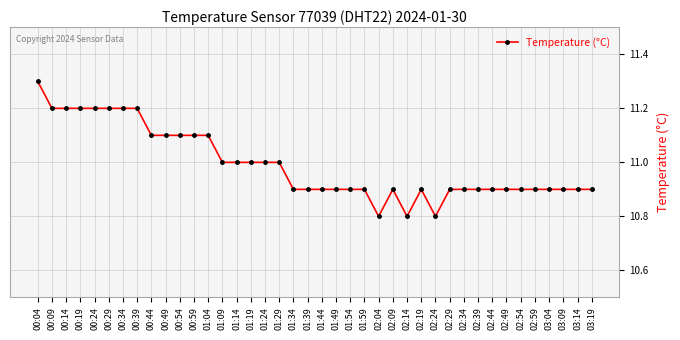

What is the ratio of the value at 02:54 to the value at 01:34?

1.0